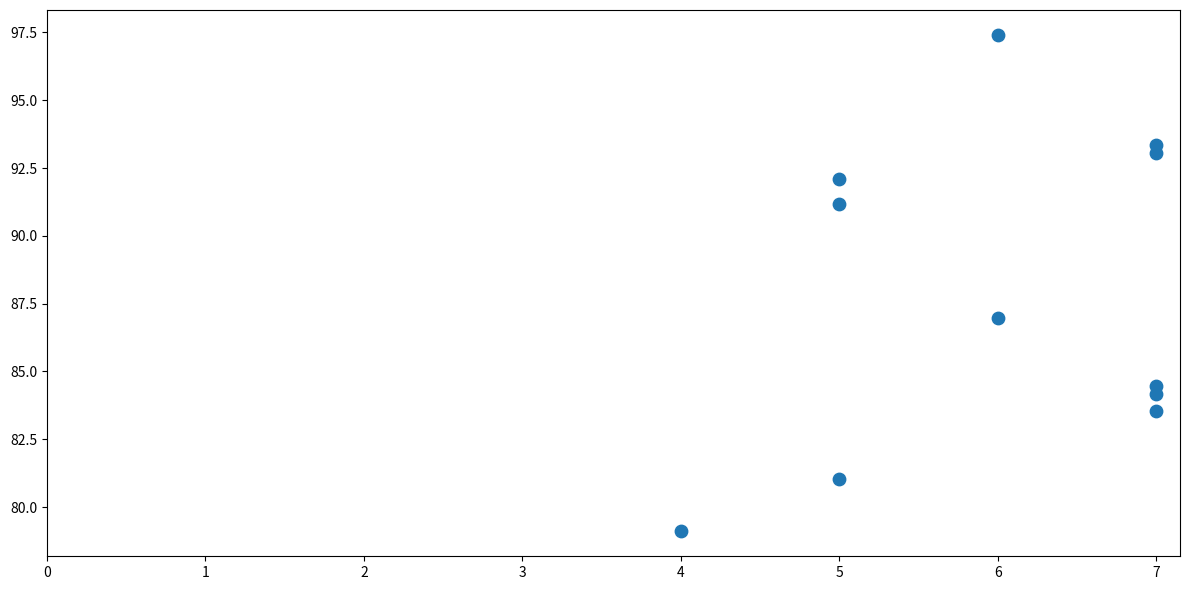

What Y value in the scatter plot is closest to 88?

87.0